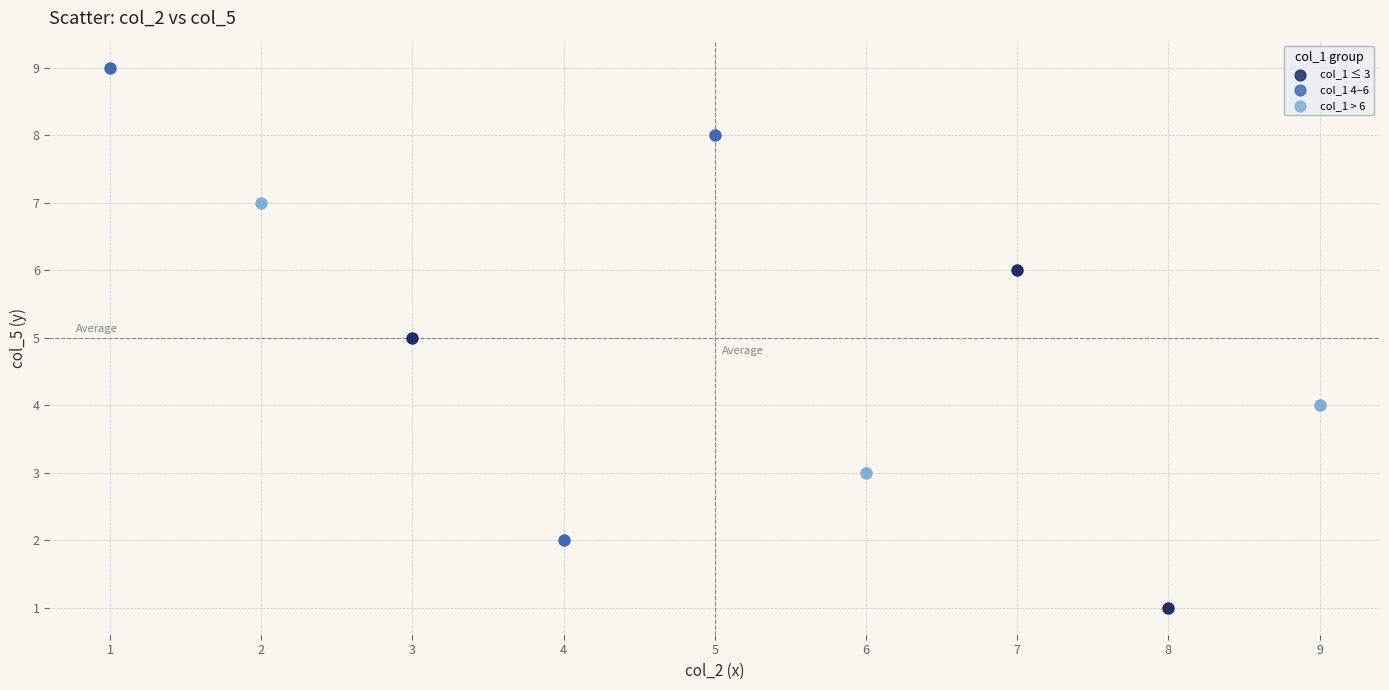

Which series reaches the minimum Y coordinate?

col_1 ≤ 3